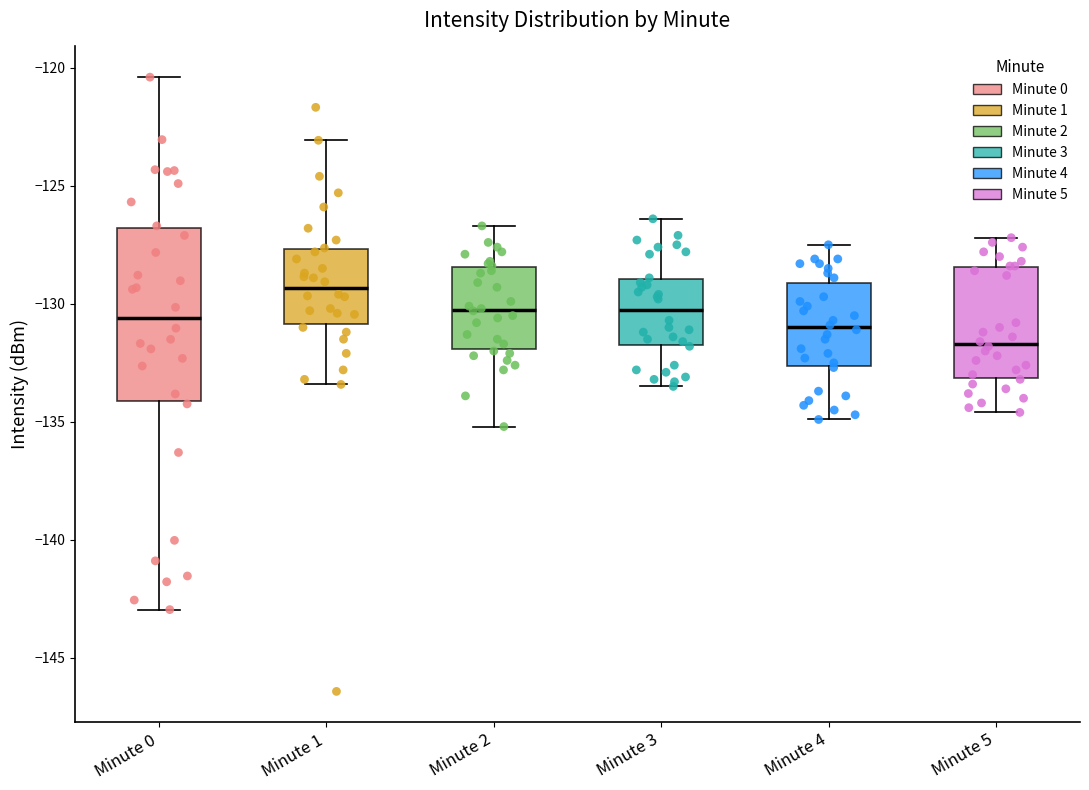

Which box's median line is the lowest?

Minute 5